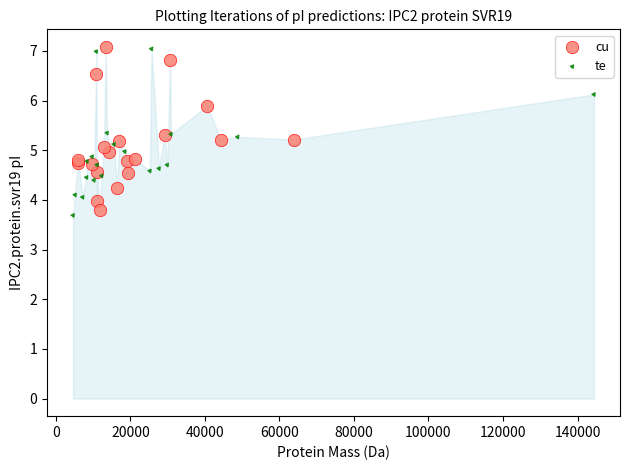

Which series contains the lowest Y value?

te